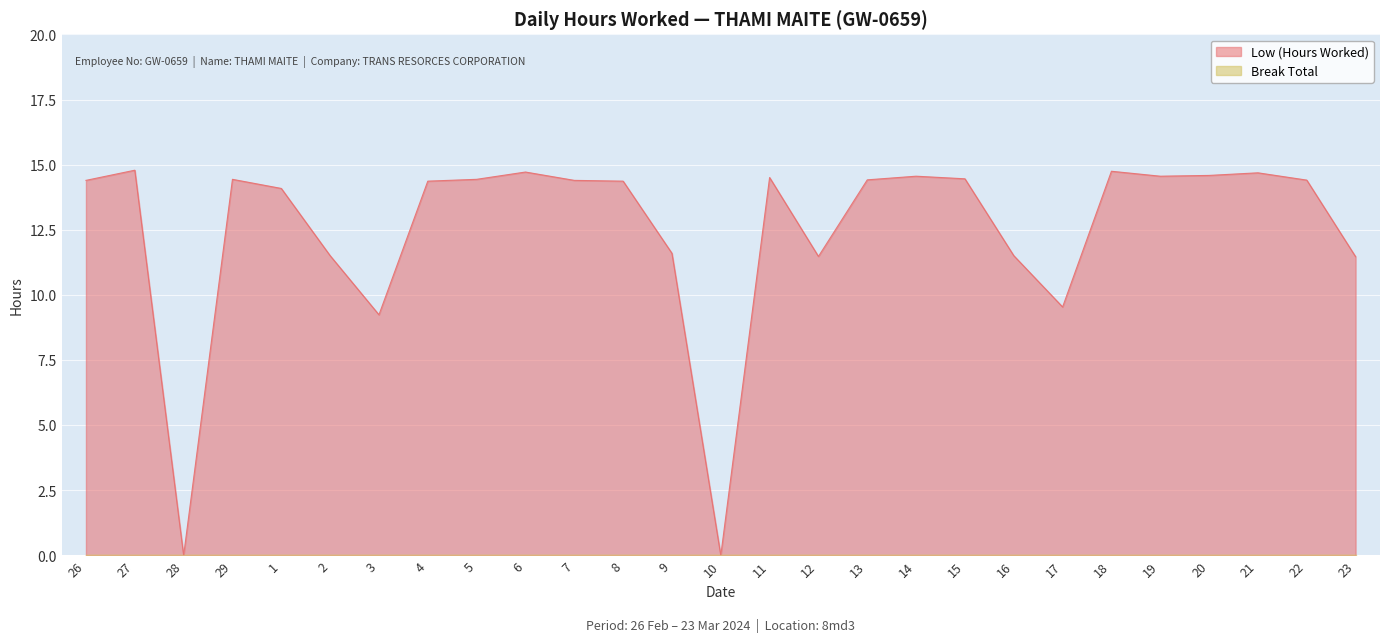

True or false: the data shows 18.0 at 9.

False